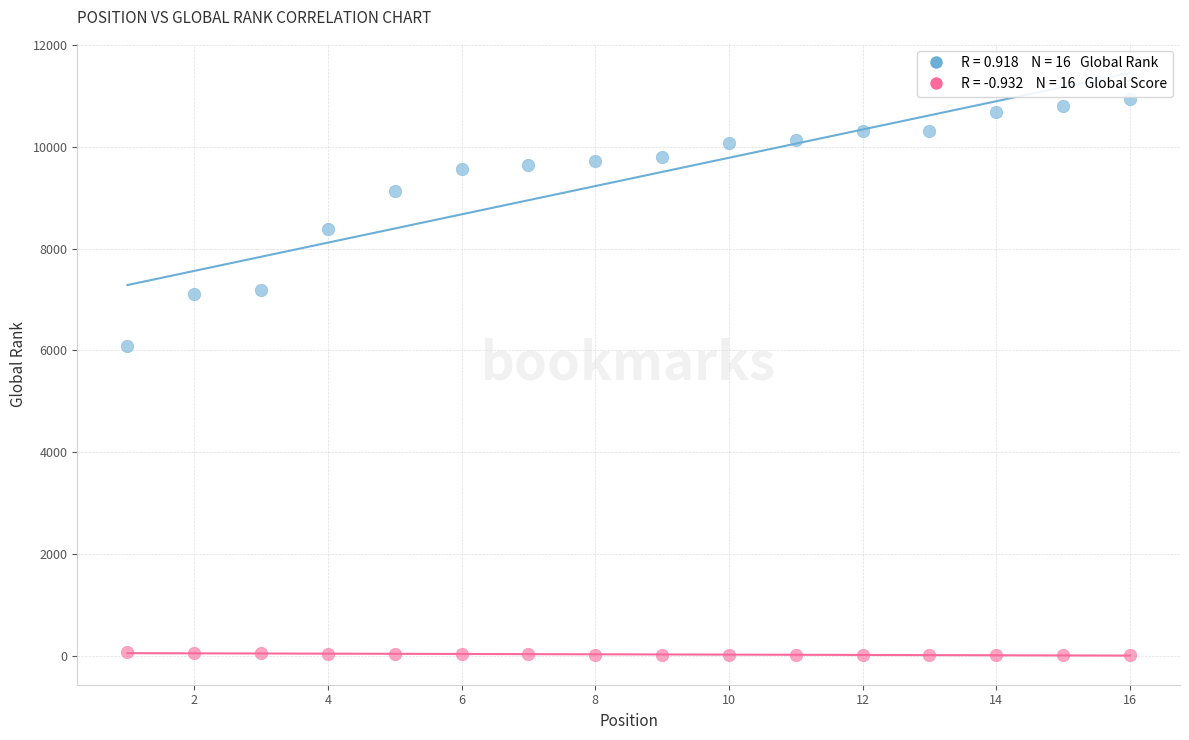

Across all data points, what is the range of X values (max minus min)?

15